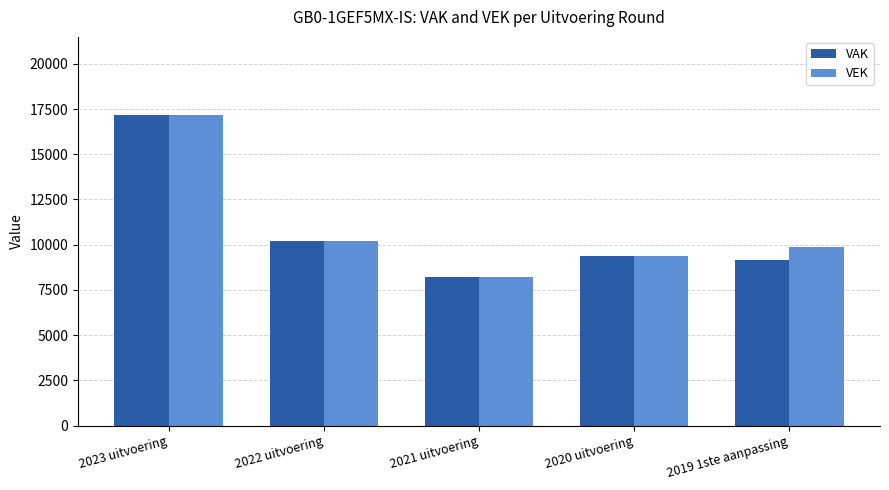

True or false: VAK has a value of 17191 at 2023 uitvoering.

True